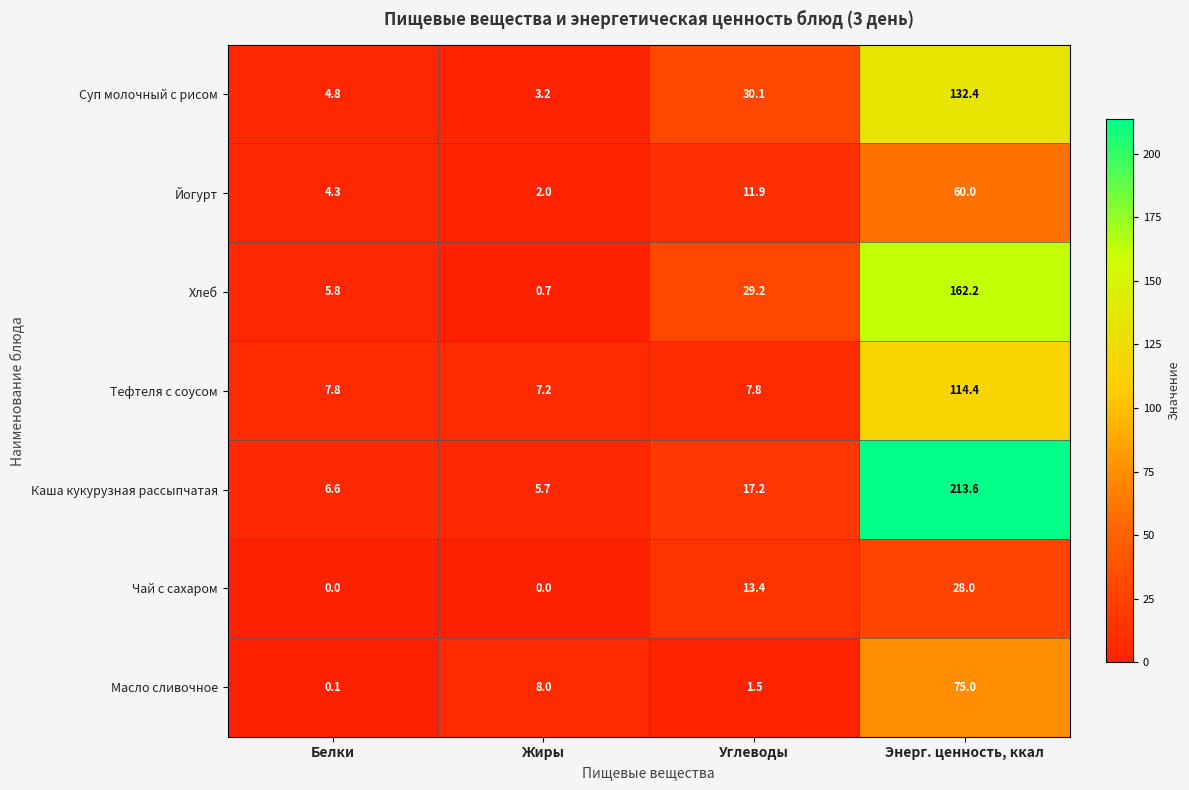

The Тефтеля с соусом series shows 7.2 at Жиры. True or false?

True